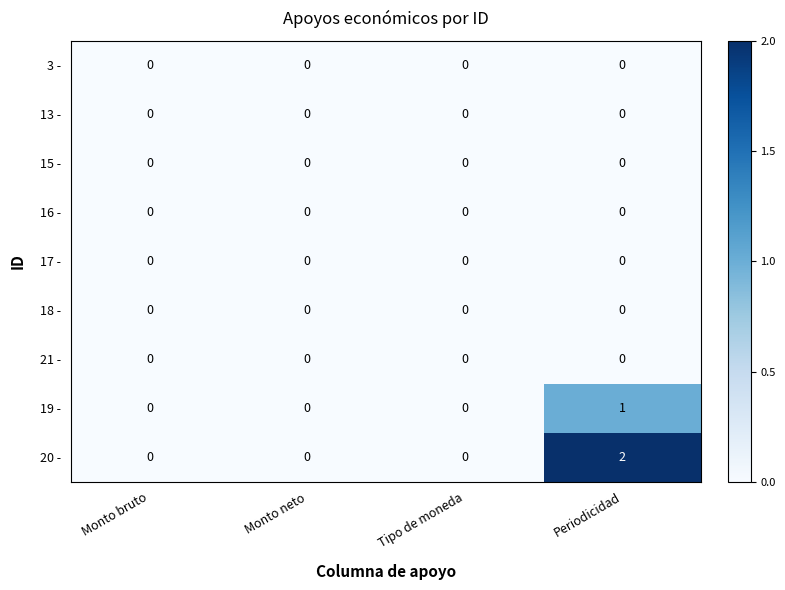

Is it true that 16 - equals 0 at Periodicidad?

True